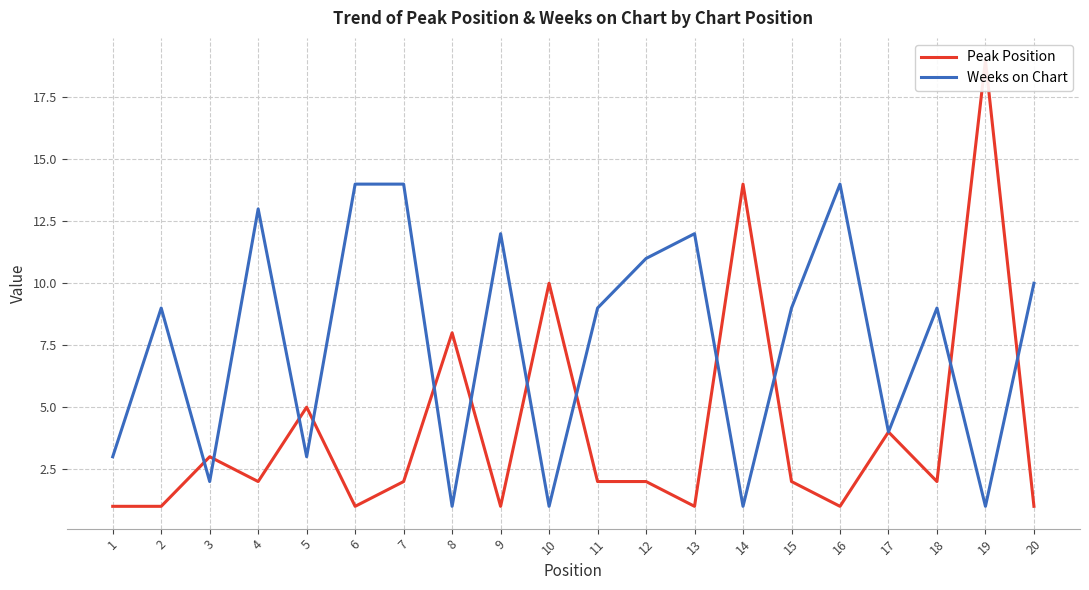

Which series has the largest range (max minus min)?

Peak Position